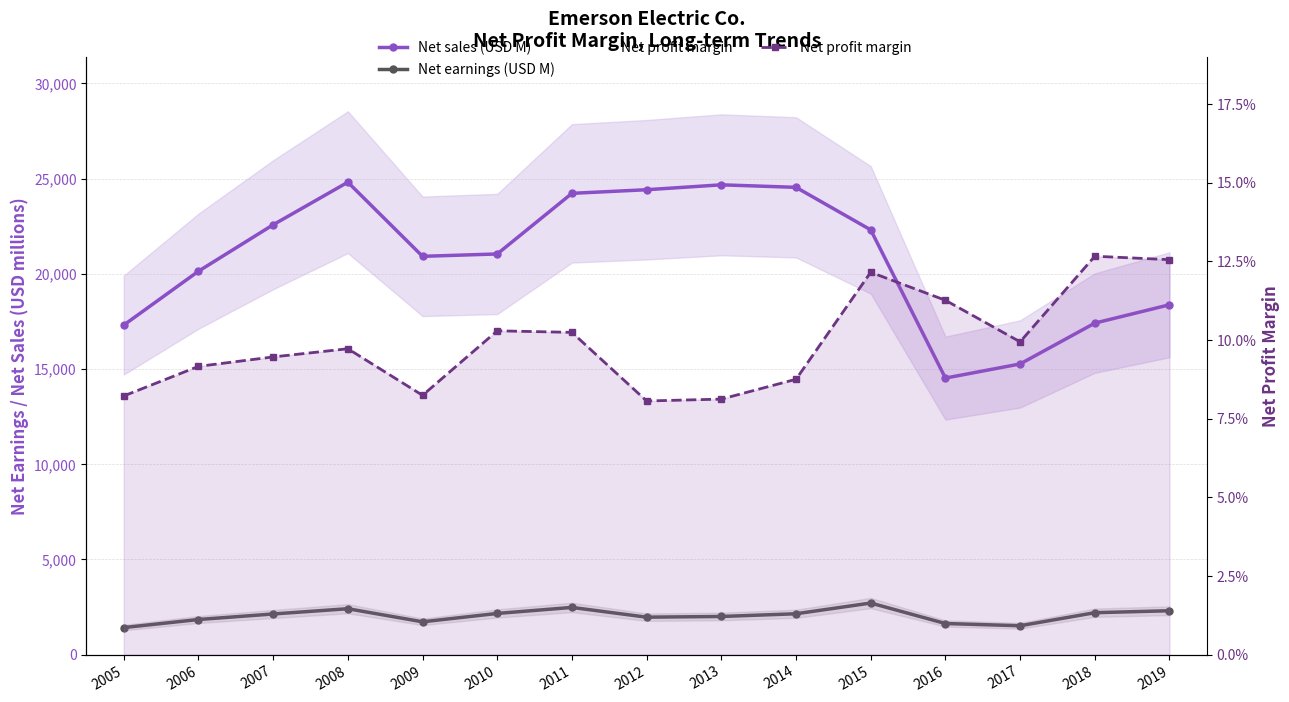

Reading left to right, extract all data points from this chart.

Net sales (USD M): 17305.0	20133.0	22572.0	24807.0	20915.0	21039.0	24222.0	24412.0	24669.0	24537.0	22304.0	14522.0	15264.0	17408.0	18372.0
Net earnings (USD M): 1422.0	1845.0	2136.0	2412.0	1724.0	2164.0	2480.0	1968.0	2004.0	2147.0	2710.0	1635.0	1518.0	2203.0	2306.0
Net profit margin: 0.1	0.1	0.1	0.1	0.1	0.1	0.1	0.1	0.1	0.1	0.1	0.1	0.1	0.1	0.1